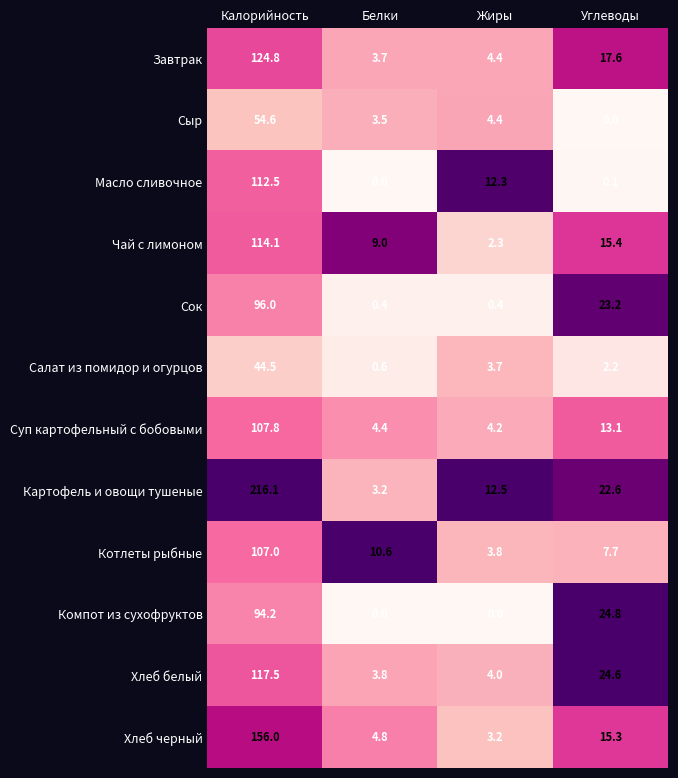

What is the average value of the Чай с лимоном series?

35.2